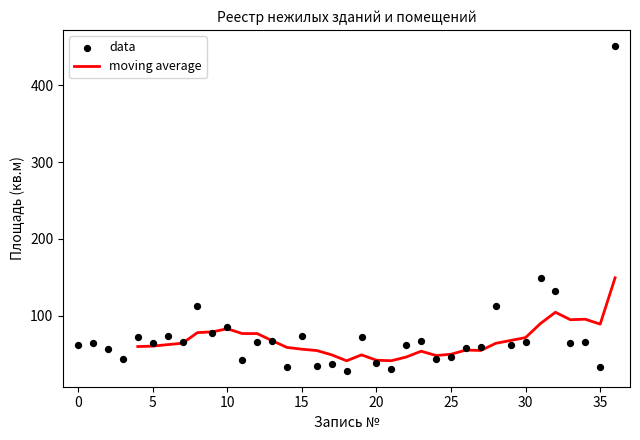

Is it true that moving average equals 83.2 at 10?

True